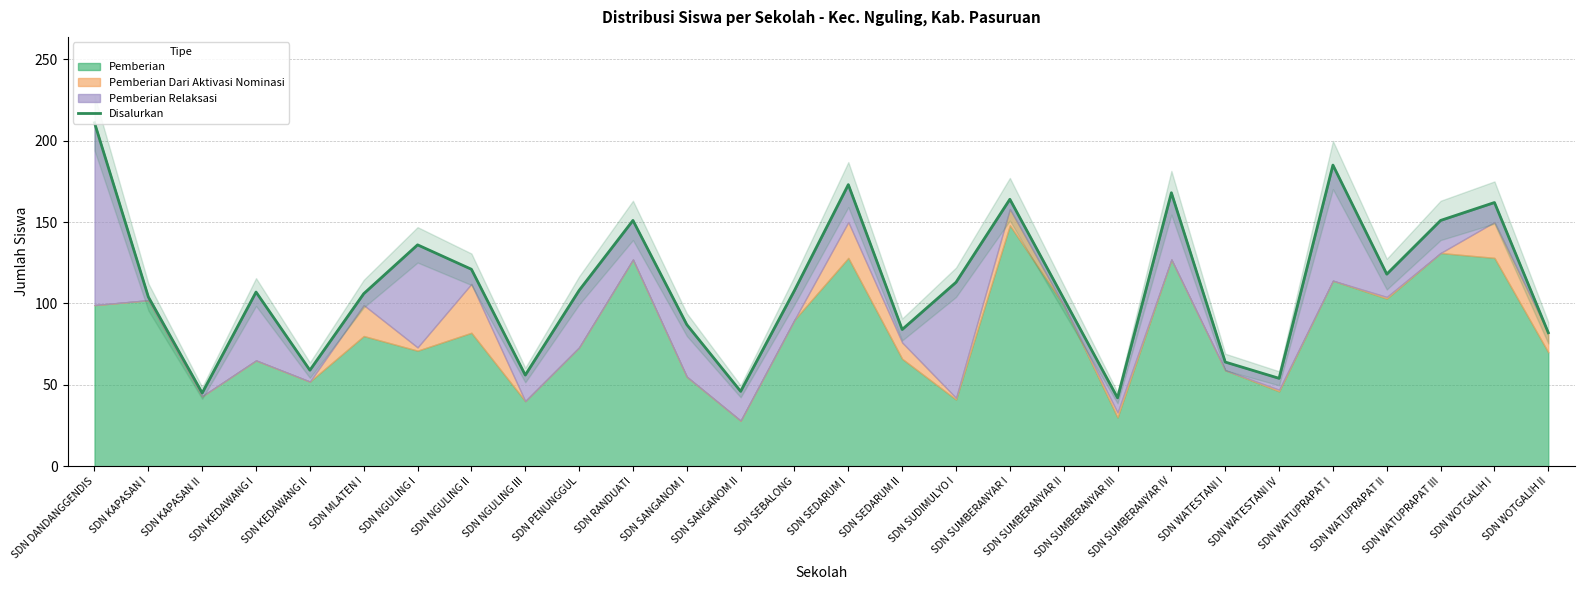

List the labels in order of value, largest first.

SDN DANDANGGENDIS, SDN WATUPRAPAT I, SDN SEDARUM I, SDN SUMBERANYAR IV, SDN SUMBERANYAR I, SDN WOTGALIH I, SDN RANDUATI, SDN WATUPRAPAT III, SDN NGULING I, SDN NGULING II, SDN WATUPRAPAT II, SDN SUDIMULYO I, SDN PENUNGGUL, SDN SEBALONG, SDN KEDAWANG I, SDN MLATEN I, SDN KAPASAN I, SDN SUMBERANYAR II, SDN SANGANOM I, SDN SEDARUM II, SDN WOTGALIH II, SDN WATESTANI I, SDN KEDAWANG II, SDN NGULING III, SDN WATESTANI IV, SDN SANGANOM II, SDN KAPASAN II, SDN SUMBERANYAR III